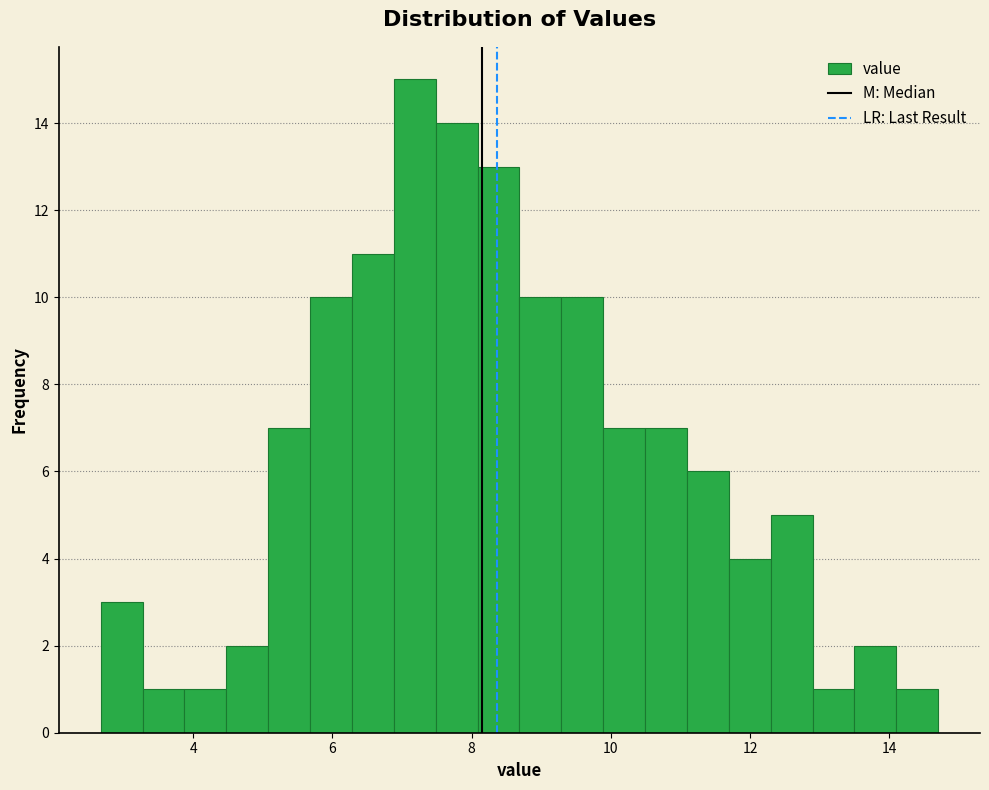

Read against the x-axis, roughly where is the centre of the tallest bar?

7.2